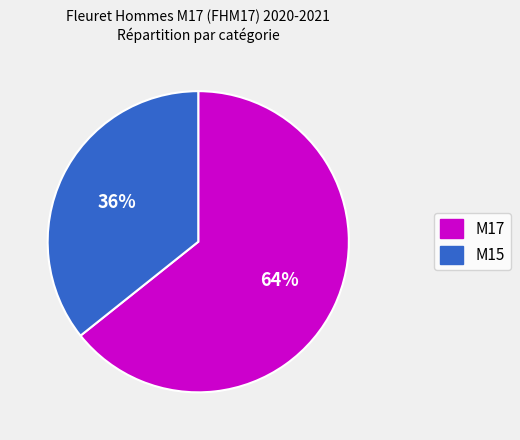

Is there a majority slice in this chart?

Yes